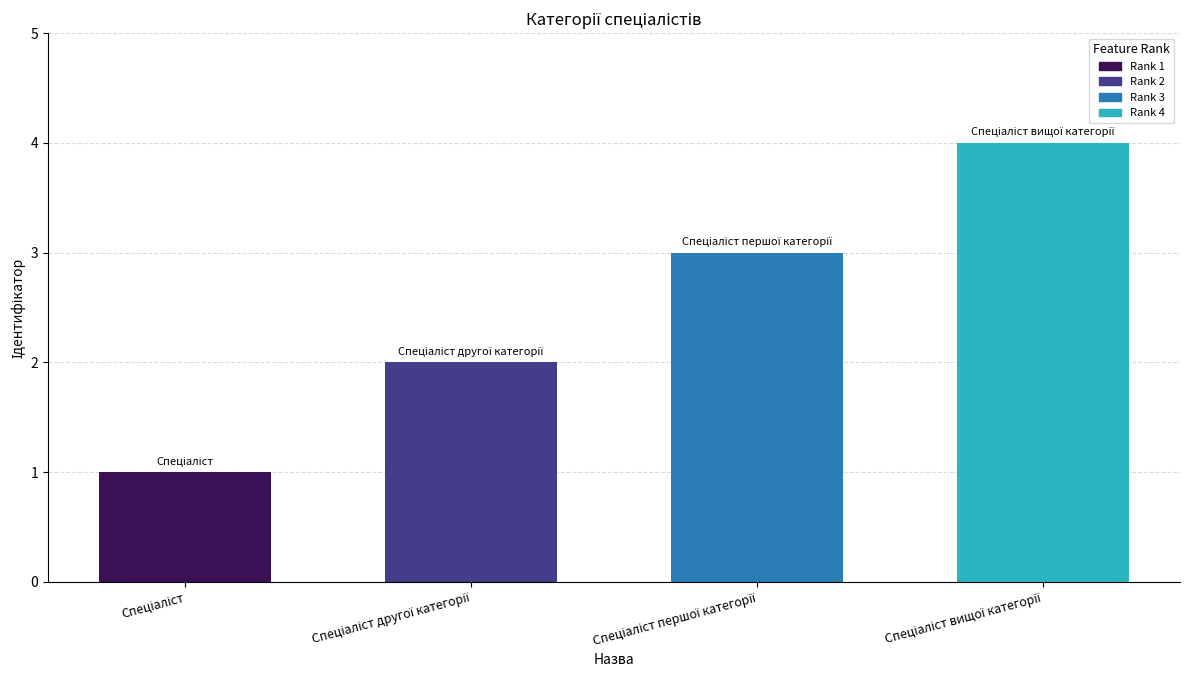

Which has a higher value, Спеціаліст or Спеціаліст першої категорії?

Спеціаліст першої категорії